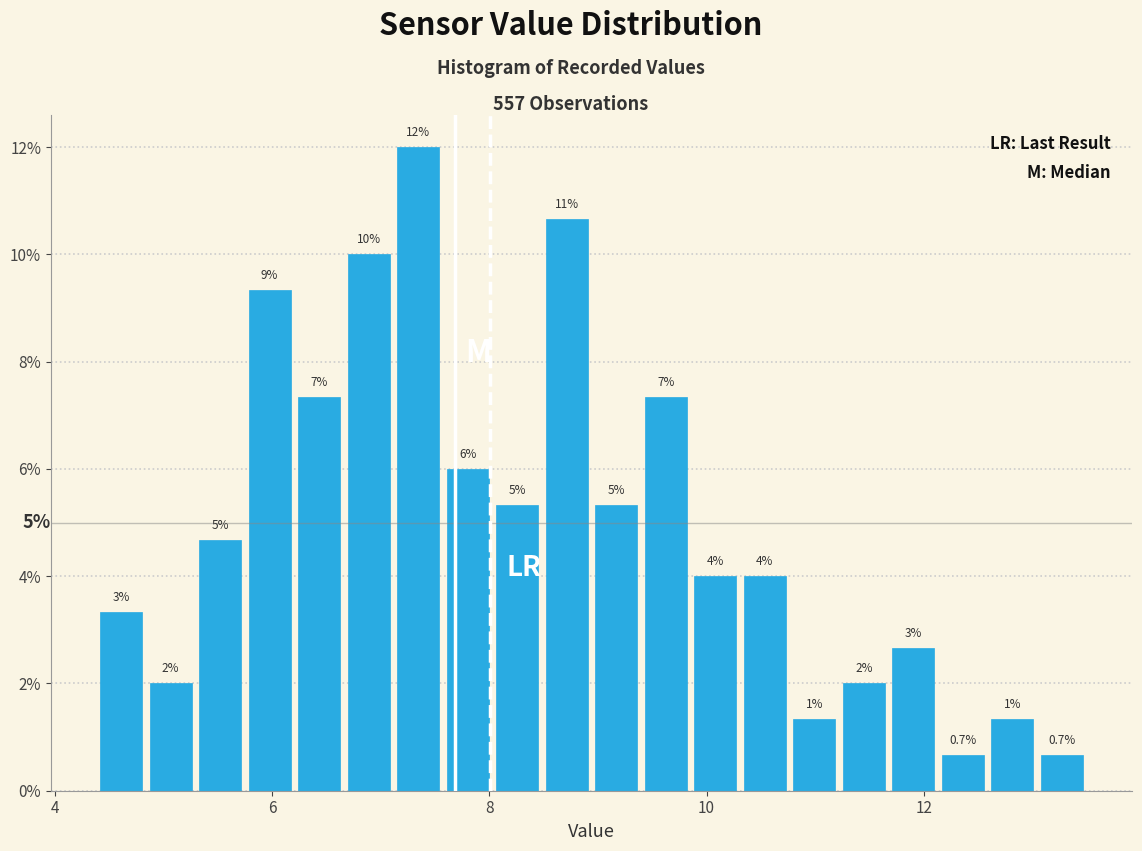

Around what value on the x-axis is the tallest bar? Give the approximate position of its centre, as read against the axis.

7.4